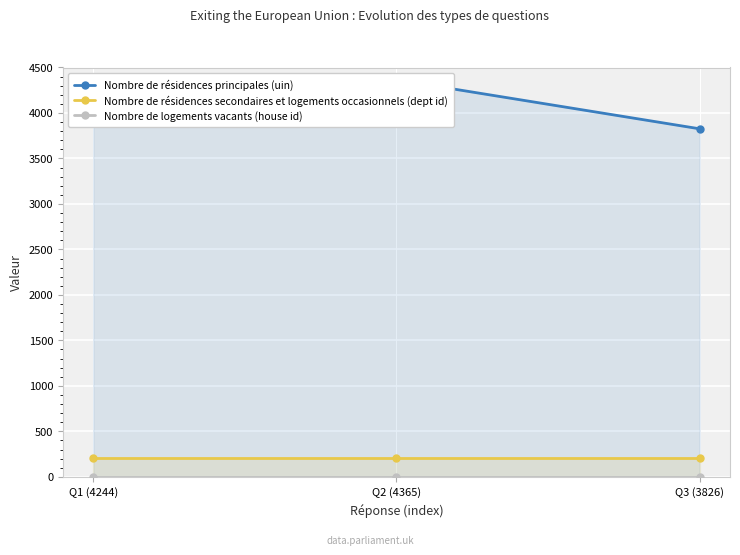

What is the label of the 3rd point from the right?

Q1 (4244)